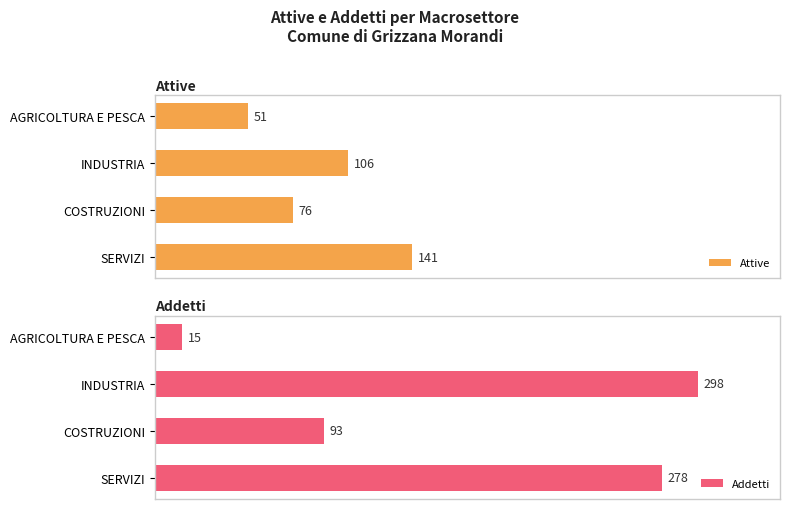

At which label is Addetti closest to 156?

COSTRUZIONI